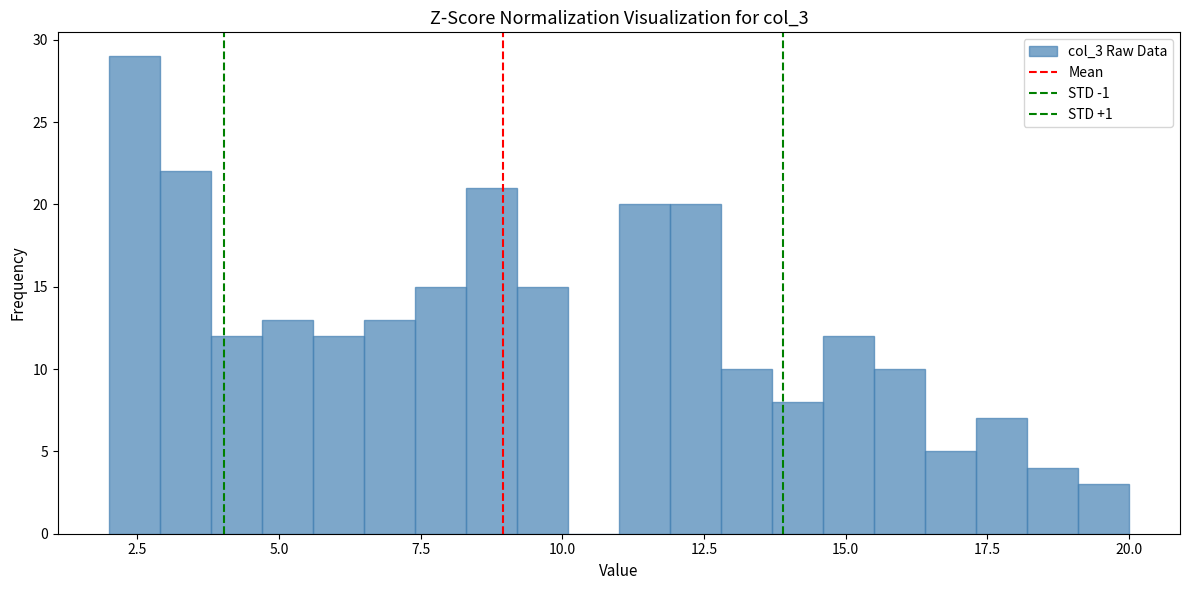

Around what value on the x-axis is the tallest bar? Give the approximate position of its centre, as read against the axis.

2.5